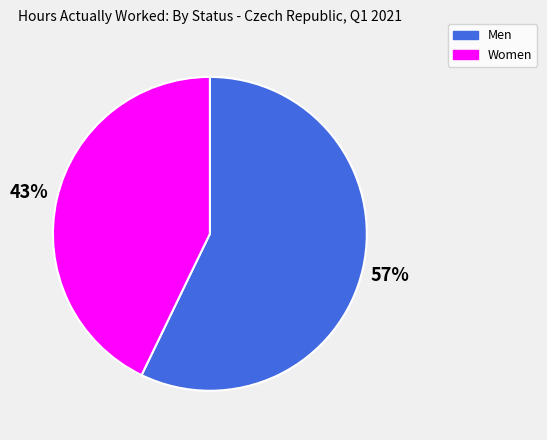

To the nearest percent, what portion does Men represent?

57%